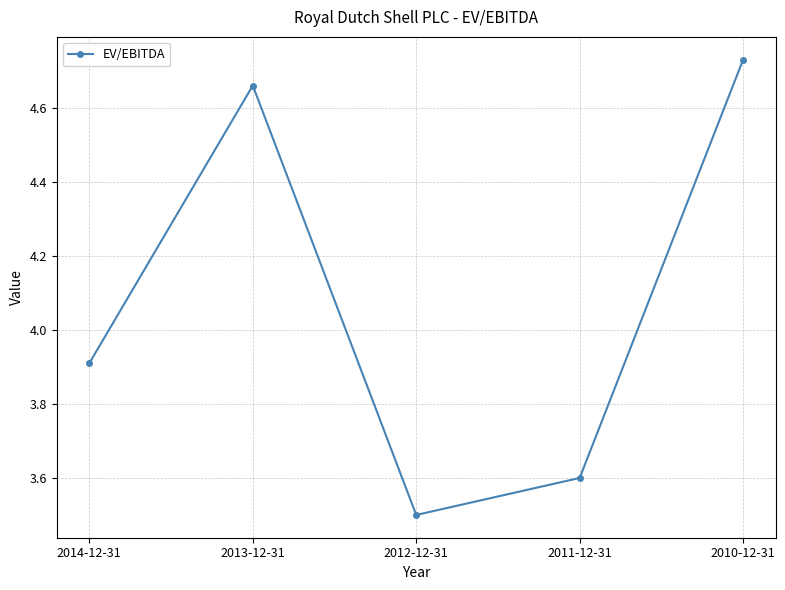

What is the average value?

4.1